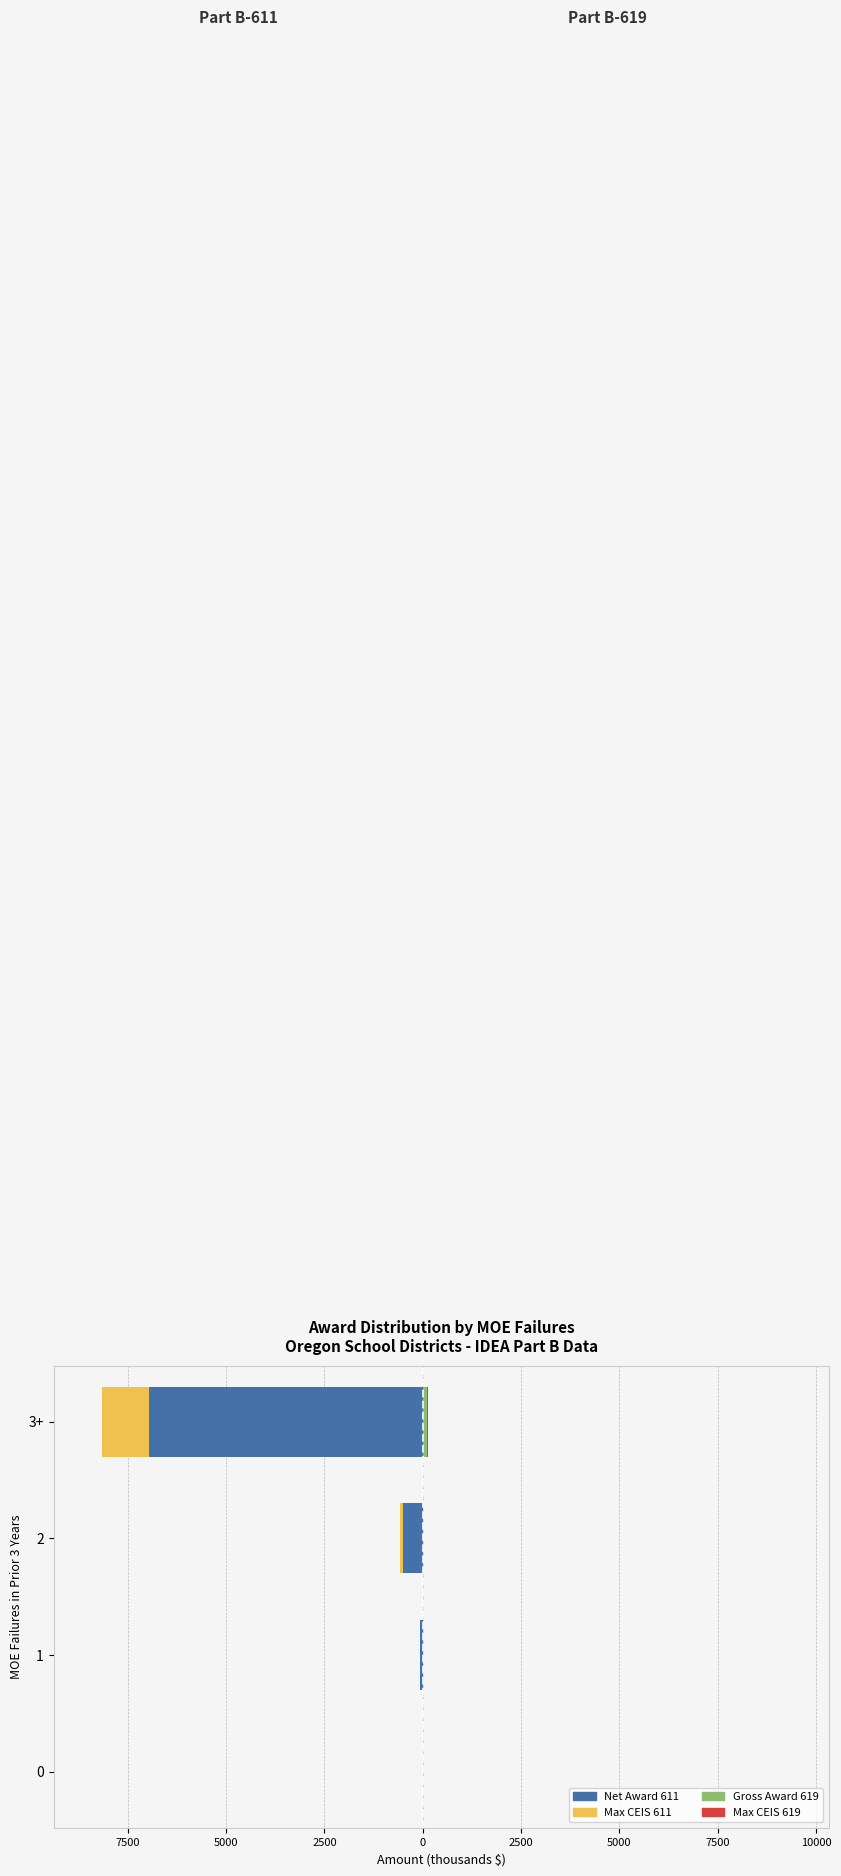

What is the maximum value shown in the chart?

112.6